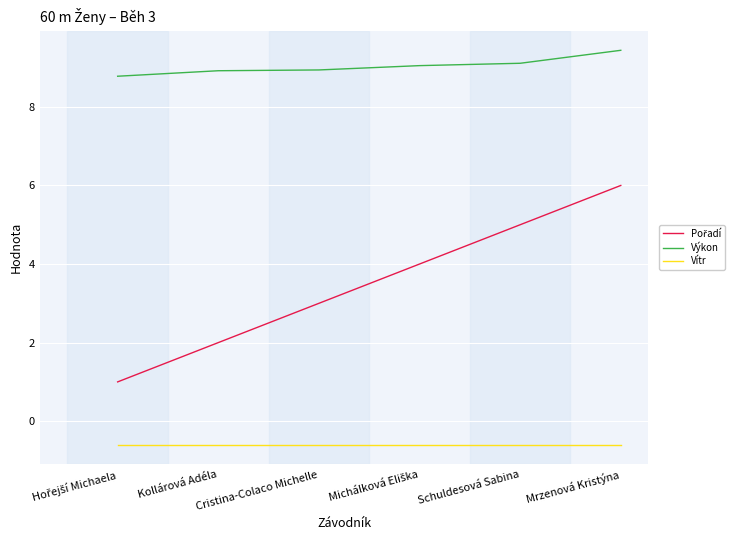

What is the difference between the highest and lowest values at Cristina-Colaco Michelle?

9.5